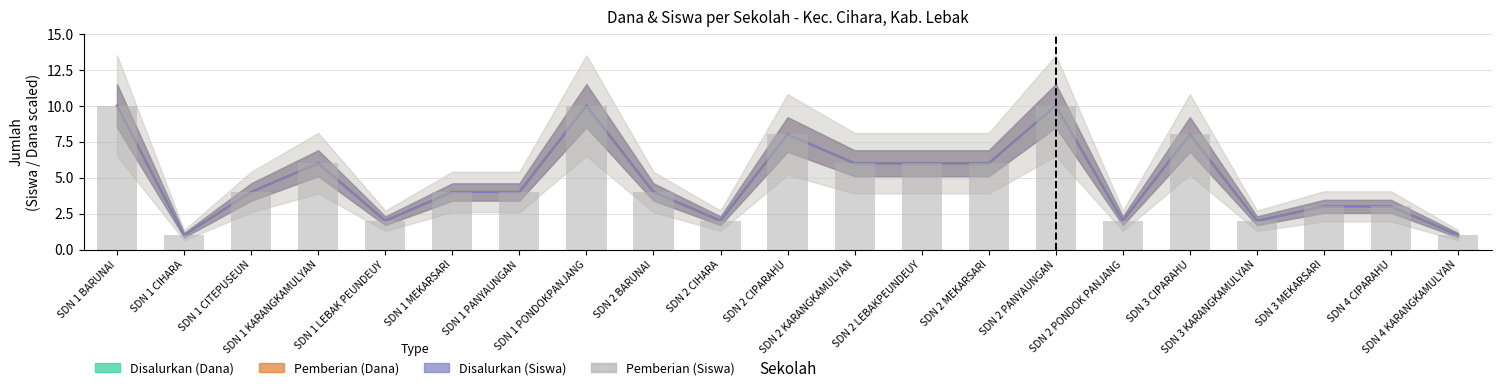

Reading left to right, extract all data points from this chart.

SDN 1 BARUNAI=10	SDN 1 CIHARA=1	SDN 1 CITEPUSEUN=4	SDN 1 KARANGKAMULYAN=6	SDN 1 LEBAK PEUNDEUY=2	SDN 1 MEKARSARI=4	SDN 1 PANYAUNGAN=4	SDN 1 PONDOKPANJANG=10	SDN 2 BARUNAI=4	SDN 2 CIHARA=2	SDN 2 CIPARAHU=8	SDN 2 KARANGKAMULYAN=6	SDN 2 LEBAKPEUNDEUY=6	SDN 2 MEKARSARI=6	SDN 2 PANYAUNGAN=10	SDN 2 PONDOK PANJANG=2	SDN 3 CIPARAHU=8	SDN 3 KARANGKAMULYAN=2	SDN 3 MEKARSARI=3	SDN 4 CIPARAHU=3	SDN 4 KARANGKAMULYAN=1